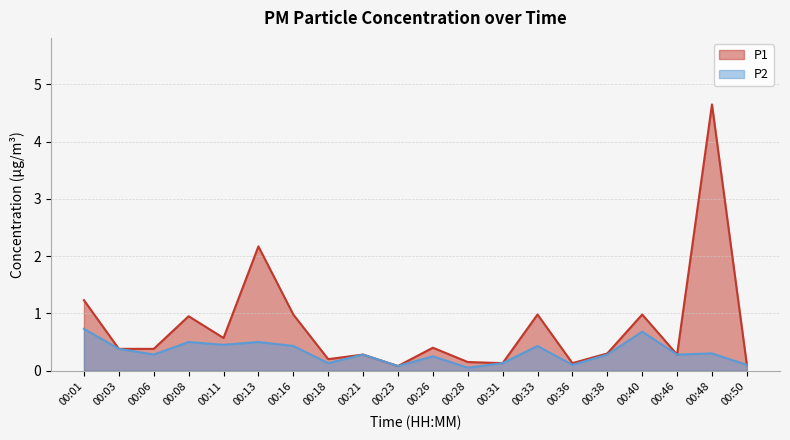

How many interior local valleys does the P1 series have?

6